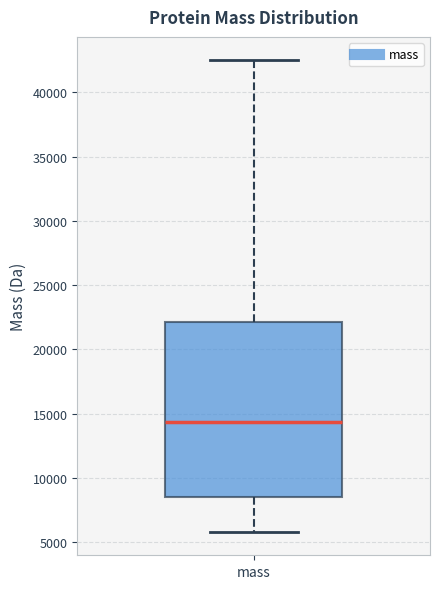

Transcribe this box plot: give where the median line is, the range the box spans, and where the two whiskers end, as read against the y-axis. The values are not printed on the chart, so give them approximately, as read against the axis.

median 14500, box 8500 to 22000, whiskers 6000 to 42500